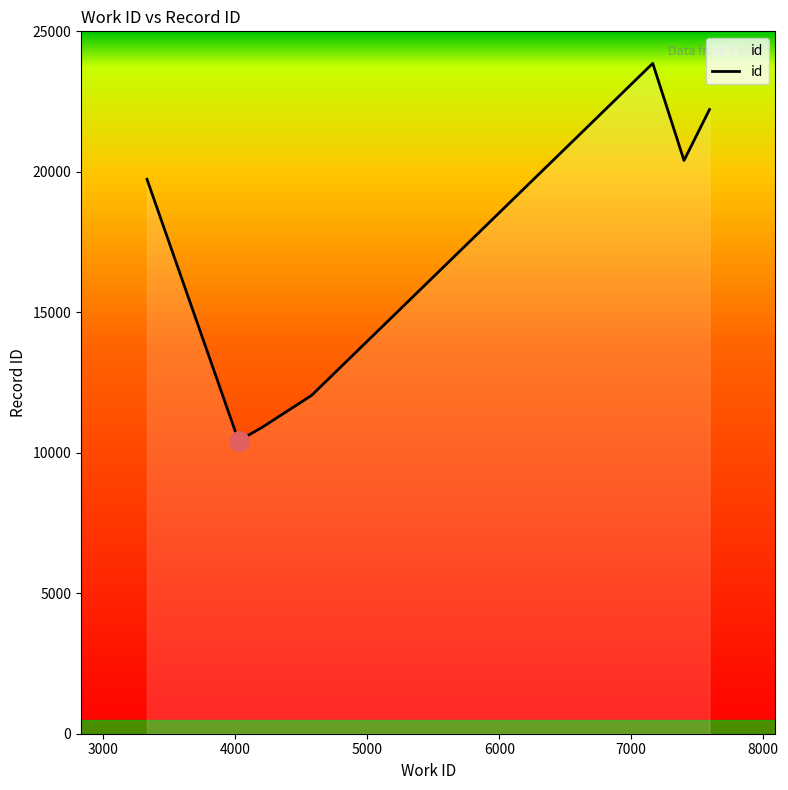

True or false: the data has more than 0 interior local peaks.

True